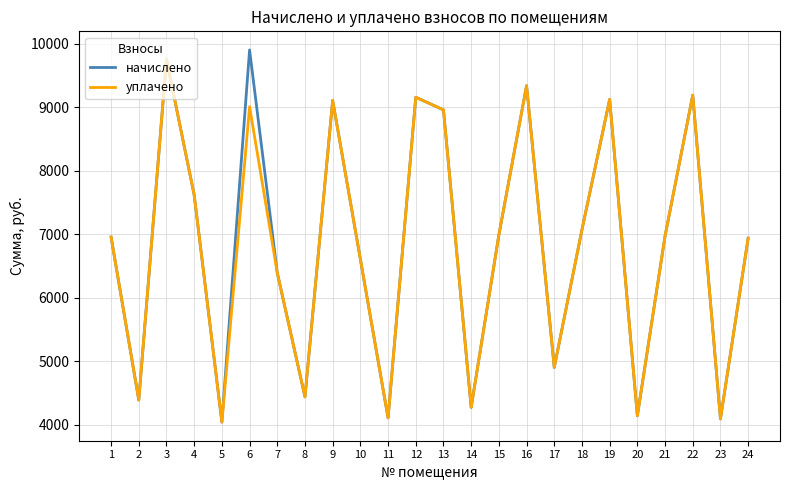

At which category is the sum across all series the highest?

3